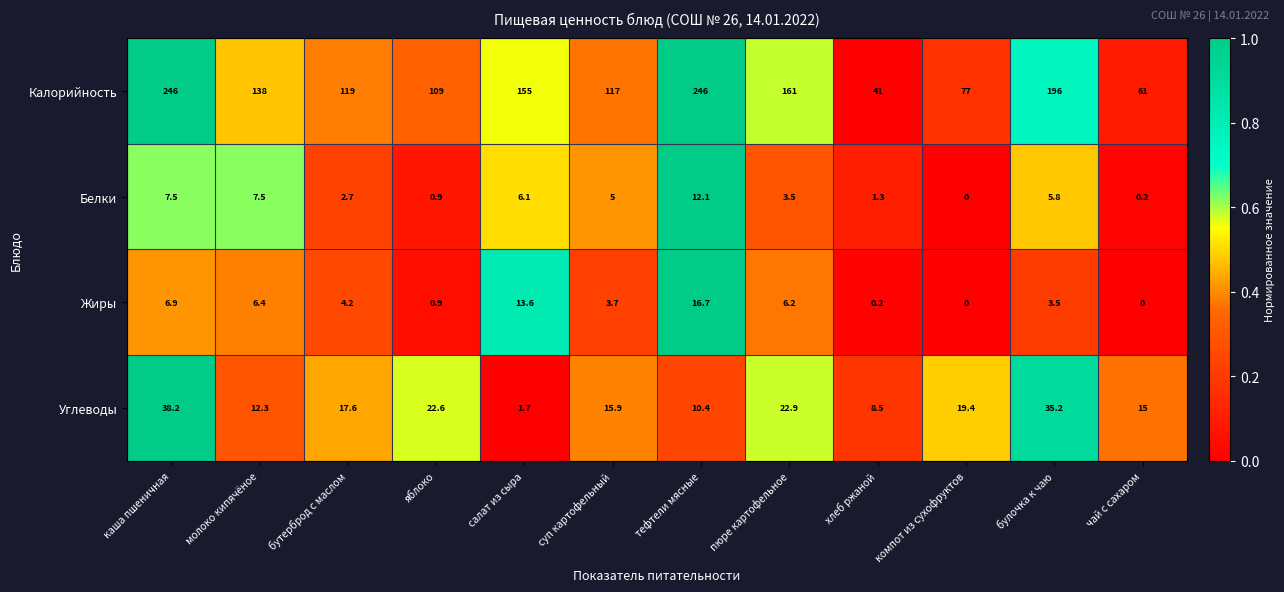

What is the spread (max minus min) of values at пюре картофельное?

157.5